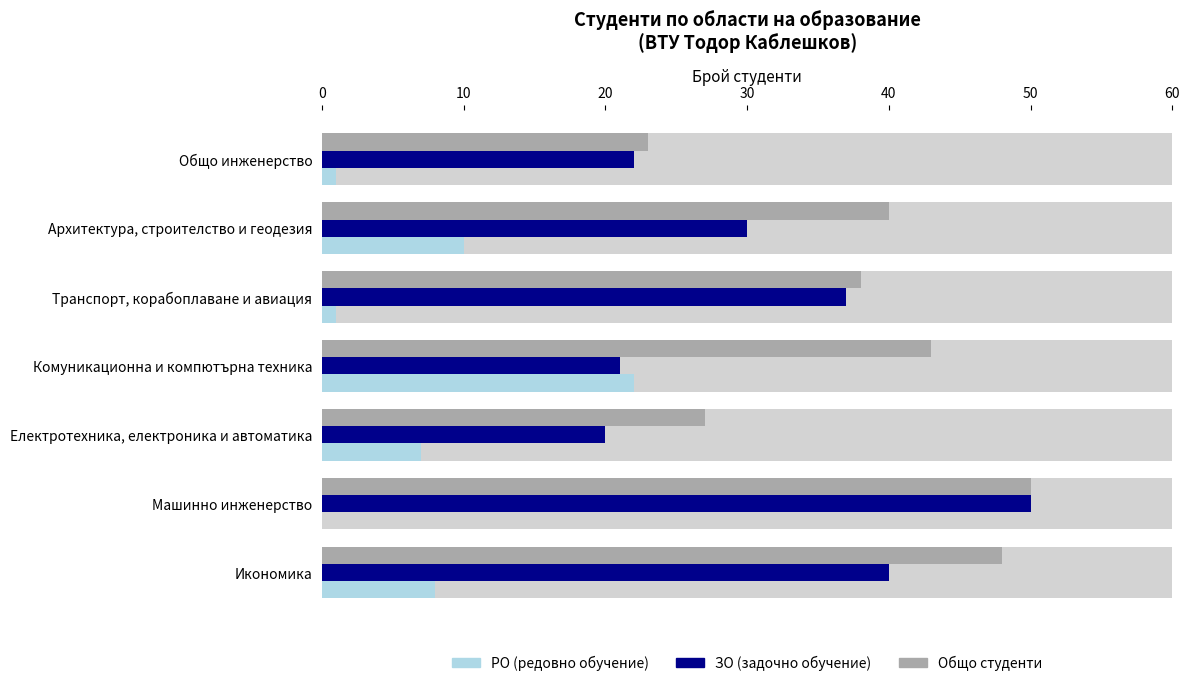

Rank the series by their average value, from highest to lowest.

Общо студенти, ЗО (задочно обучение), РО (редовно обучение)